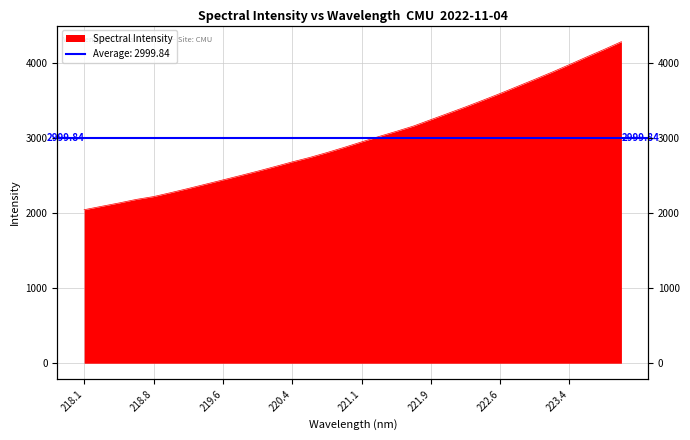

Rank the categories by value from lowest to highest.

218.0596, 218.2508, 218.442, 218.6332, 218.8244, 219.0156, 219.2067, 219.3979, 219.589, 219.7801, 219.9712, 220.1623, 220.3533, 220.5444, 220.7354, 220.9264, 221.1174, 221.3083, 221.4993, 221.6902, 221.8812, 222.0721, 222.263, 222.4538, 222.6447, 222.8355, 223.0264, 223.2172, 223.408, 223.5987, 223.7895, 223.9802